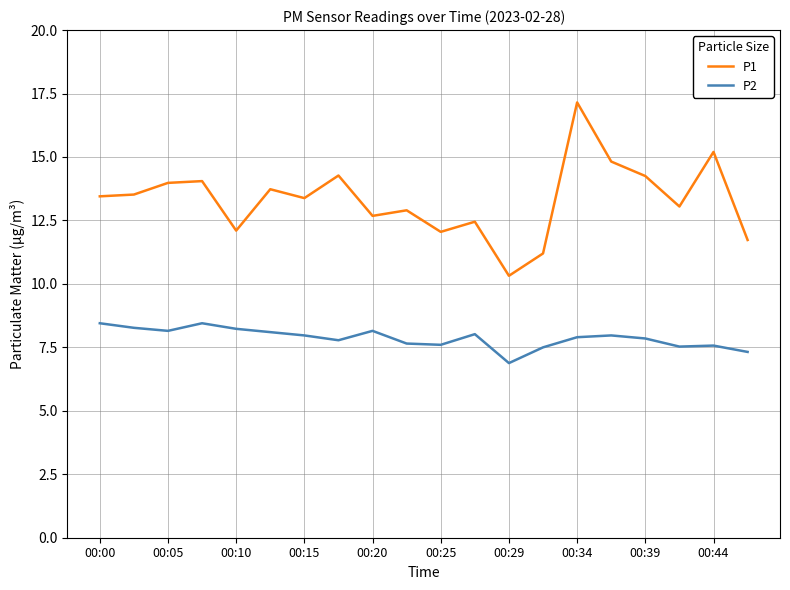

True or false: P1 and P2 cross at least once.

False